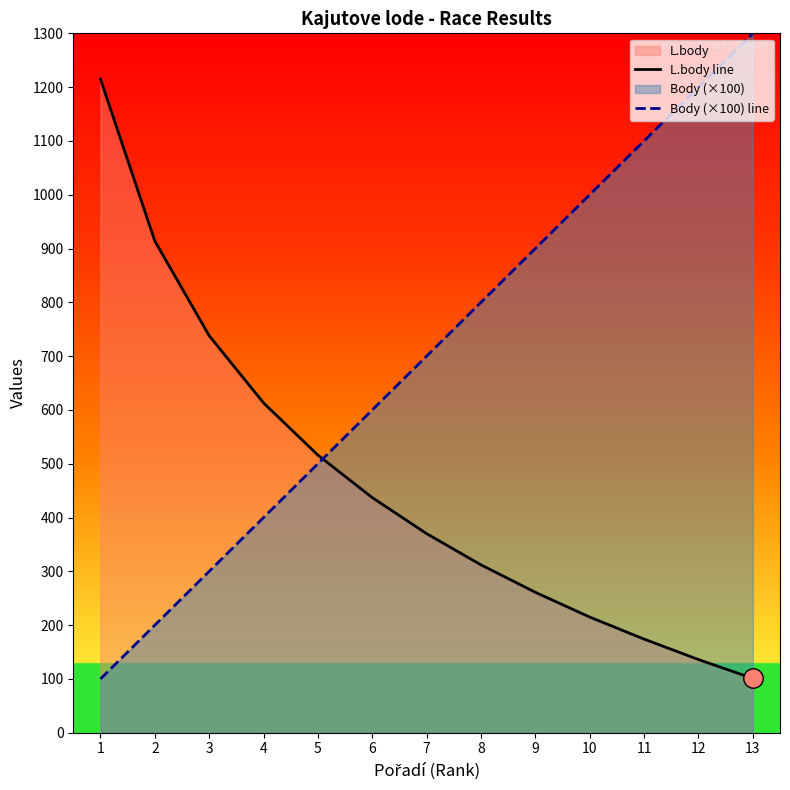

How many intersections are there between Body (×100) line and L.body line?

1